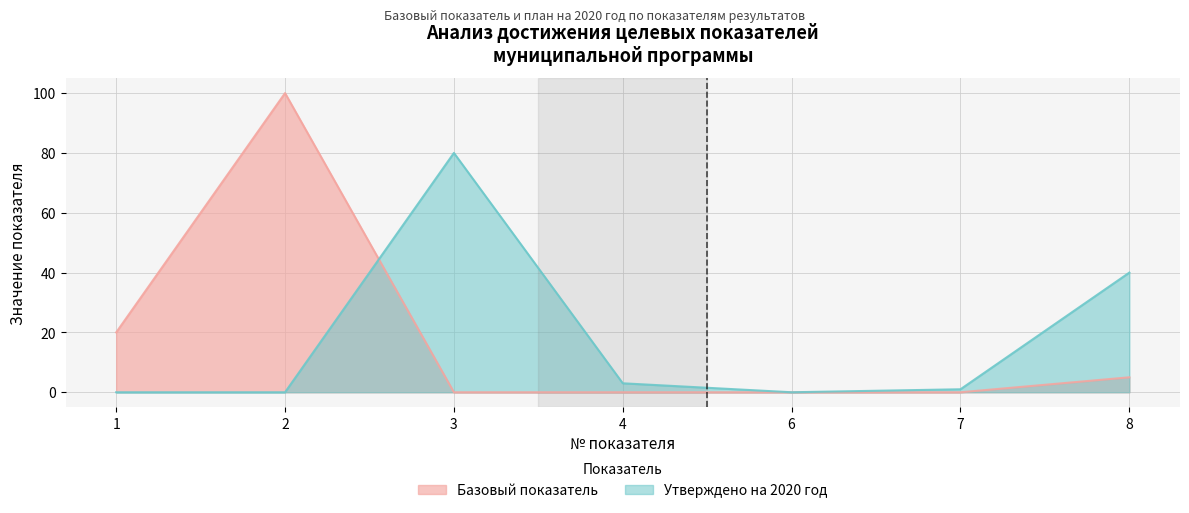

What is the average value of the Базовый показатель series?

18